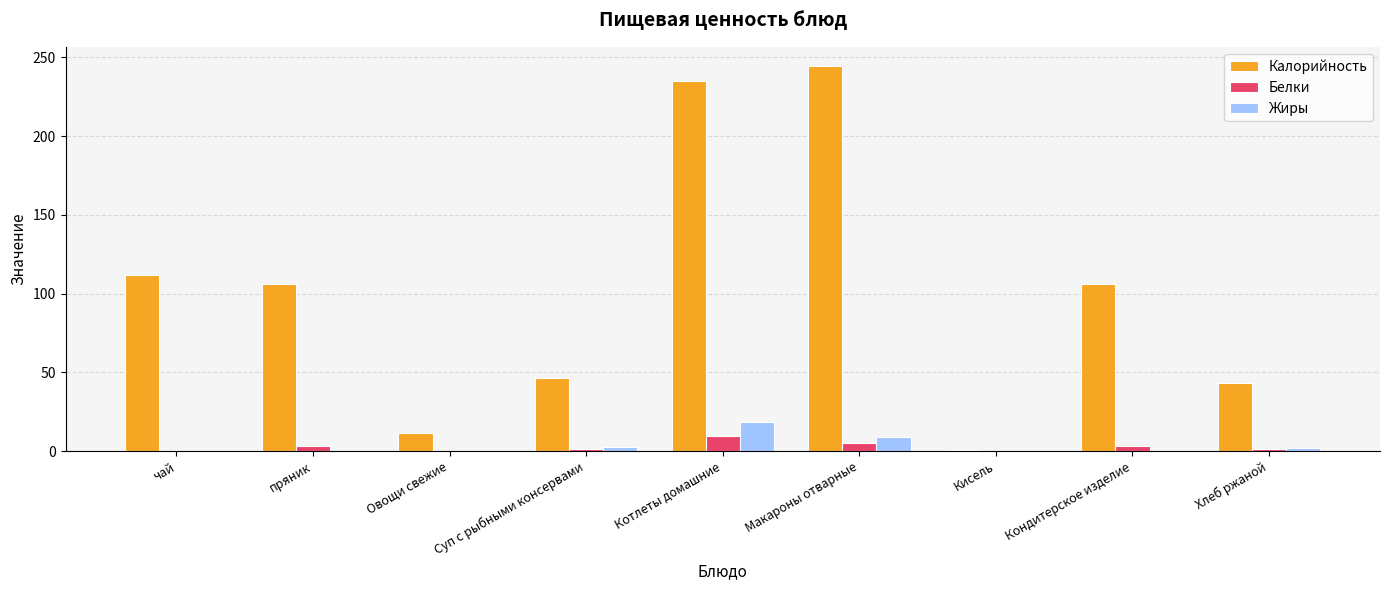

Is it true that Калорийность equals 25.0 at пряник?

False